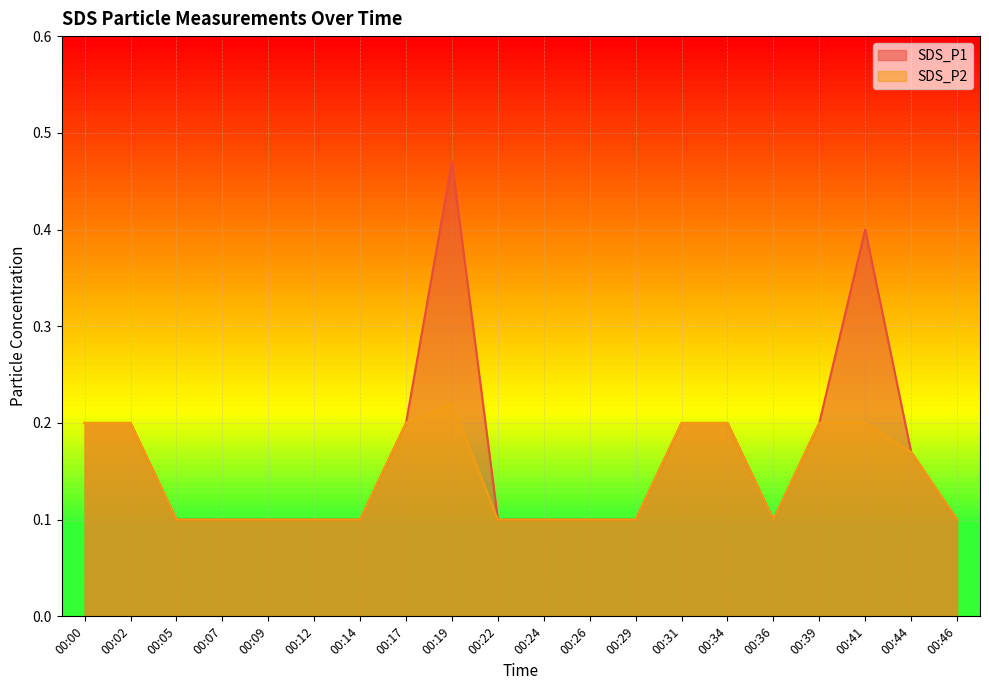

Rank the categories by SDS_P1 value from lowest to highest.

00:05, 00:07, 00:09, 00:12, 00:14, 00:22, 00:24, 00:26, 00:29, 00:36, 00:46, 00:44, 00:00, 00:02, 00:17, 00:31, 00:34, 00:39, 00:41, 00:19